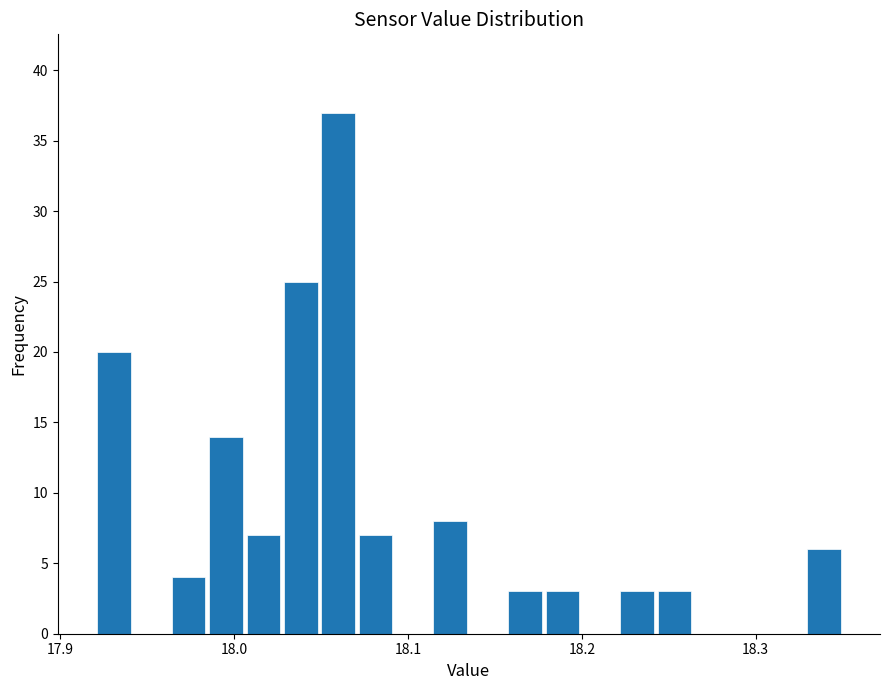

Around what value on the x-axis is the tallest bar? Give the approximate position of its centre, as read against the axis.

18.06